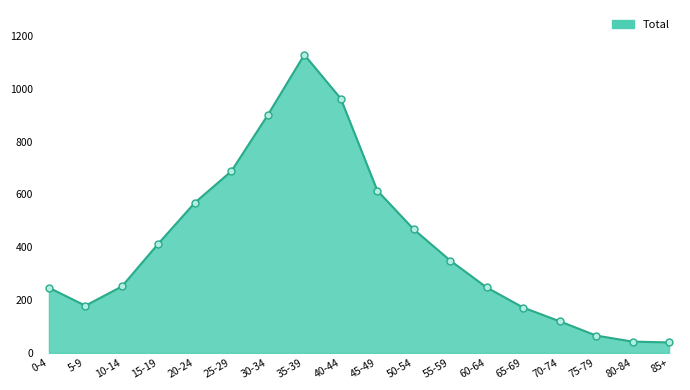

What is the smallest value displayed?

40